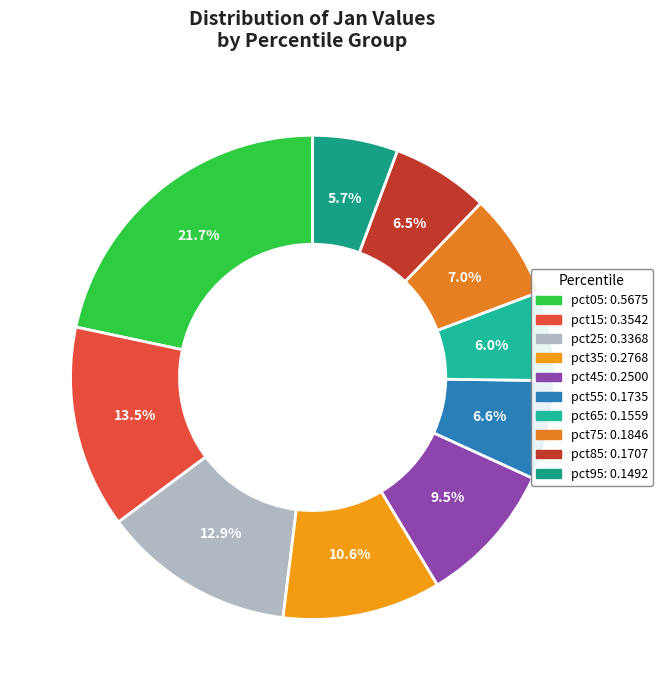

What portion of the pie excludes pct35?

89.4%